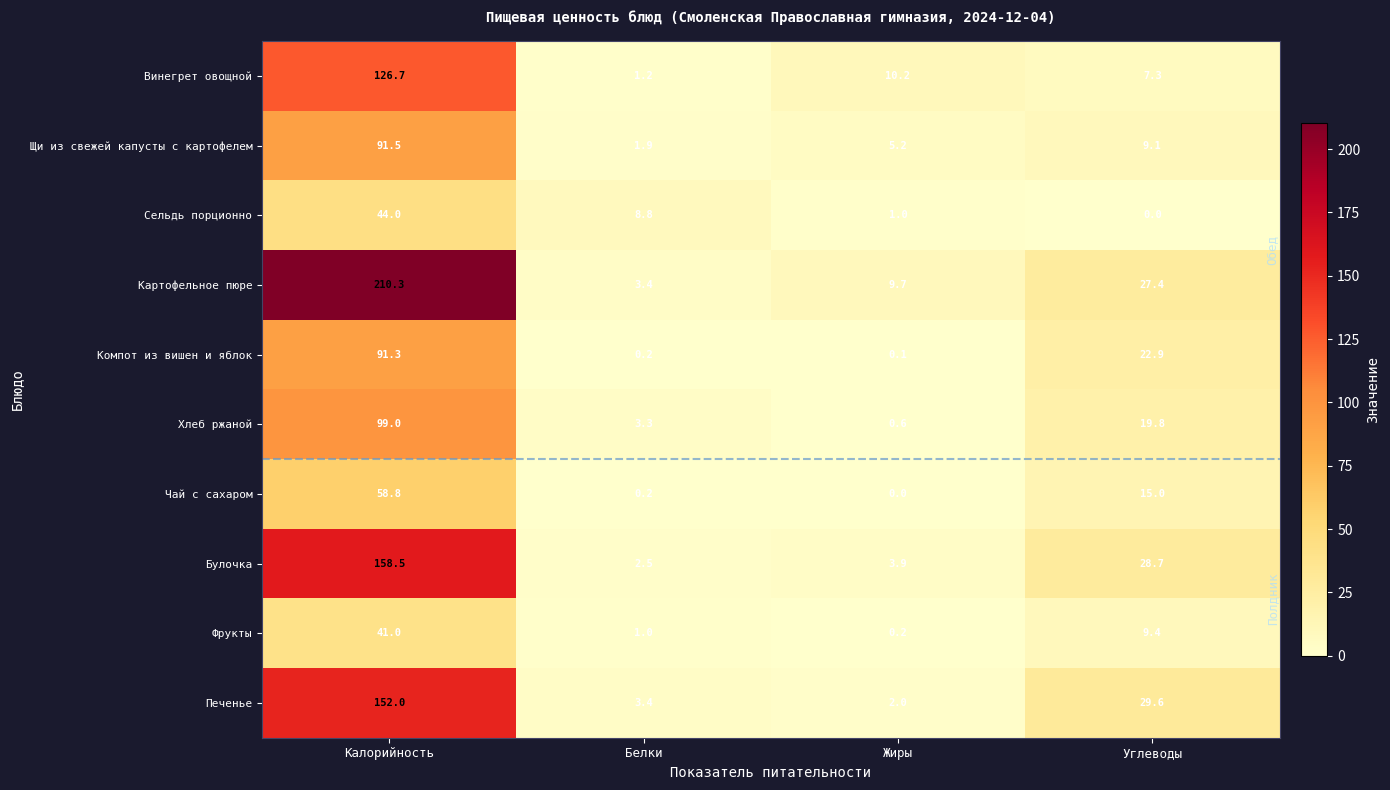

How many categories are shown in the chart?

4